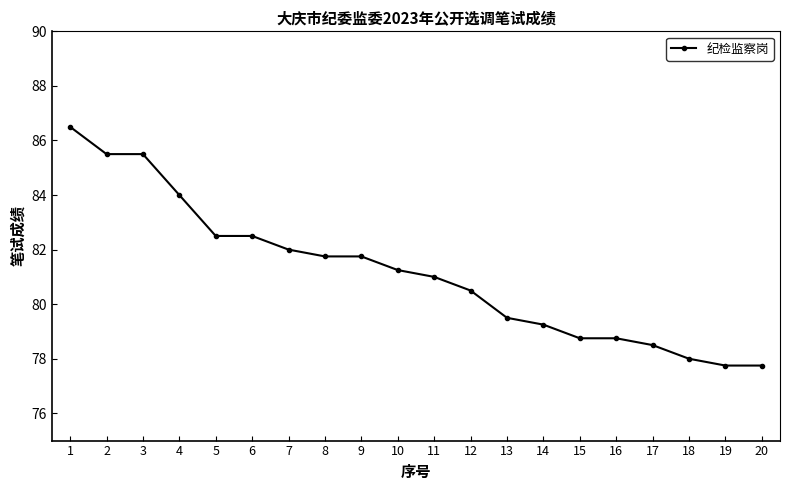

Which has a higher value, 16 or 18?

16